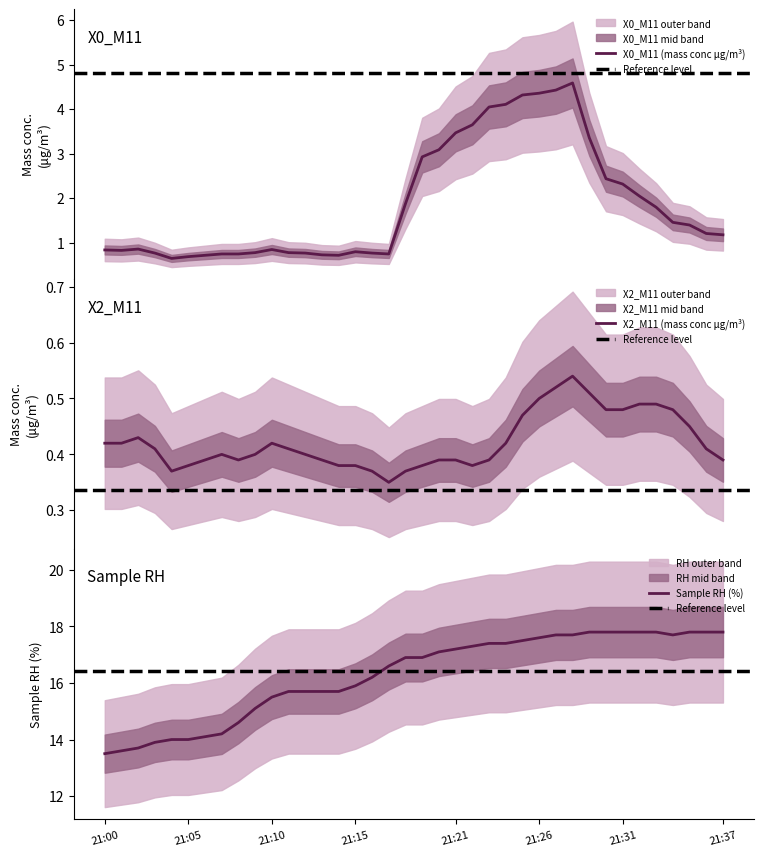

At 21:36, list the series in order from largest to smallest.

Sample RH (%), X0_M11 (mass conc μg/m³), X2_M11 (mass conc μg/m³)